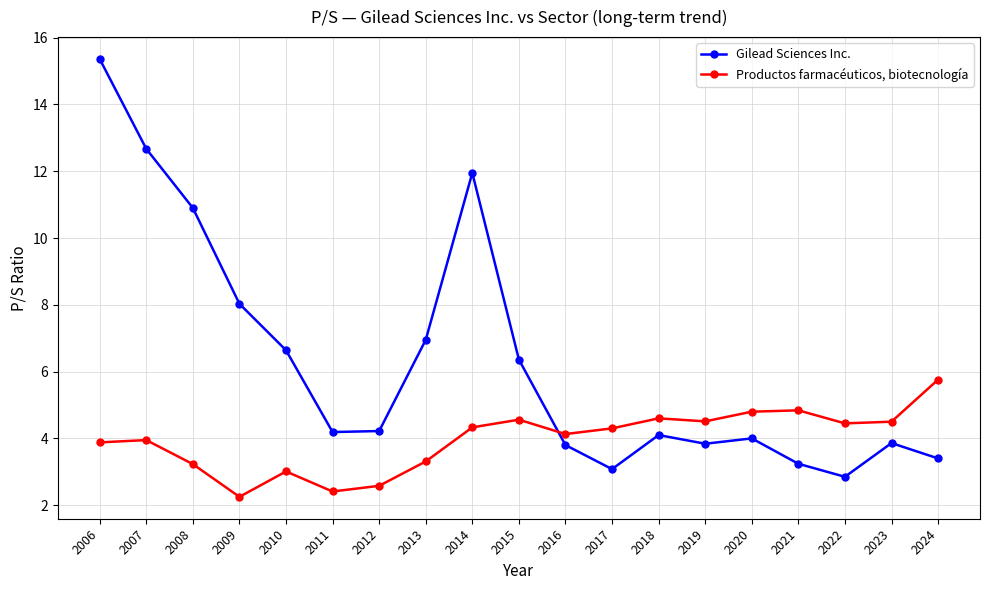

What is the greatest value displayed?

15.4